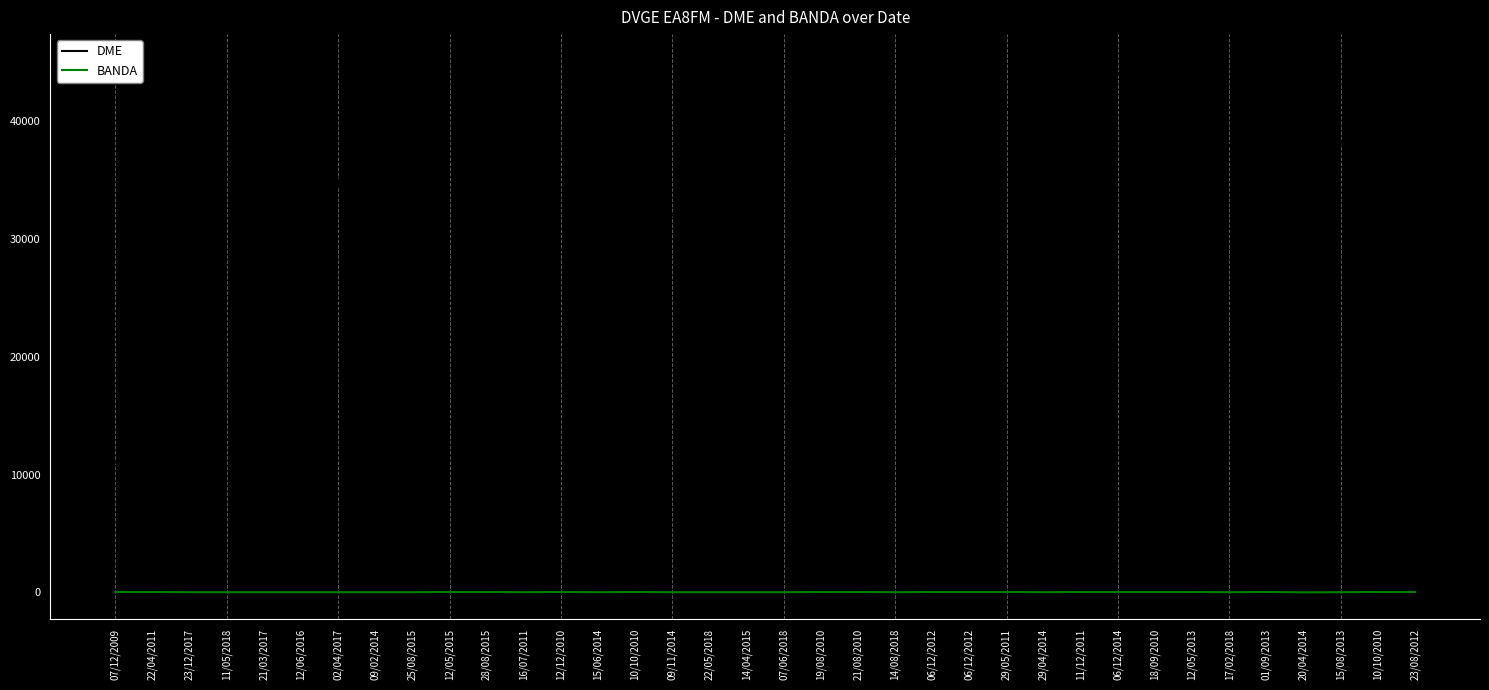

What is the label of the 33rd point from the left?

20/04/2014